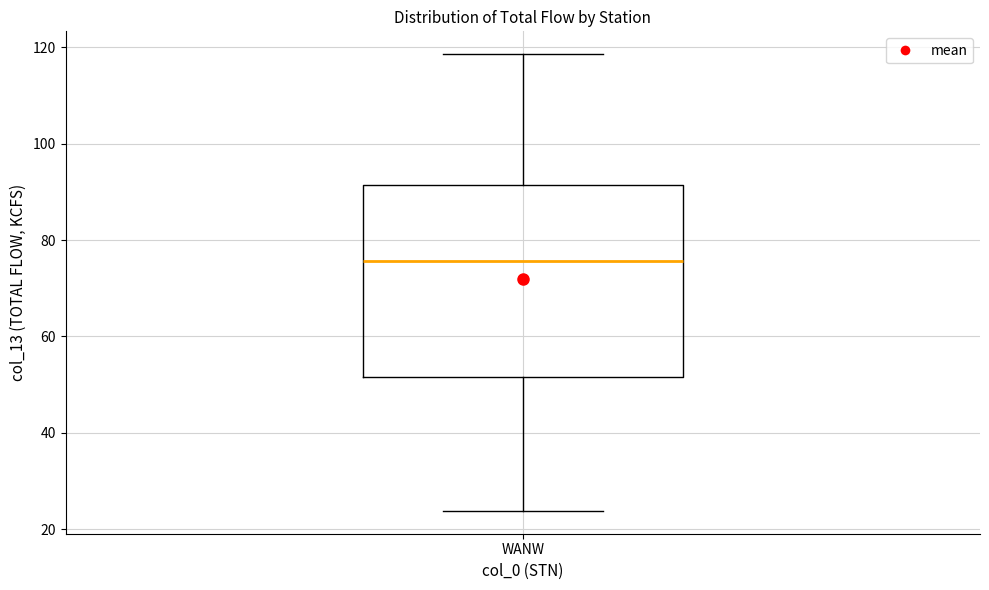

Transcribe this box plot: give where the median line is, the range the box spans, and where the two whiskers end, as read against the y-axis. The values are not printed on the chart, so give them approximately, as read against the axis.

median 76, box 52 to 92, whiskers 24 to 118